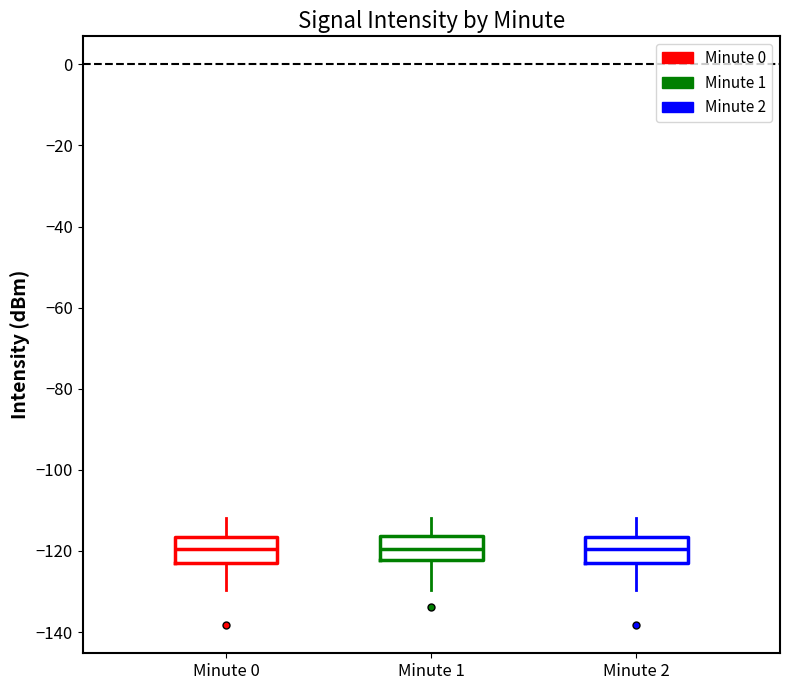

Reading left to right, read every box against the y-axis: the position of its median line, the range the box covers, and the ends of its whiskers. The values are not printed on the chart, so give them approximately, as read against the axis.

Minute 0: median -120, box -122 to -116, whiskers -130 to -112
Minute 1: median -120, box -122 to -116, whiskers -130 to -112
Minute 2: median -120, box -122 to -116, whiskers -130 to -112